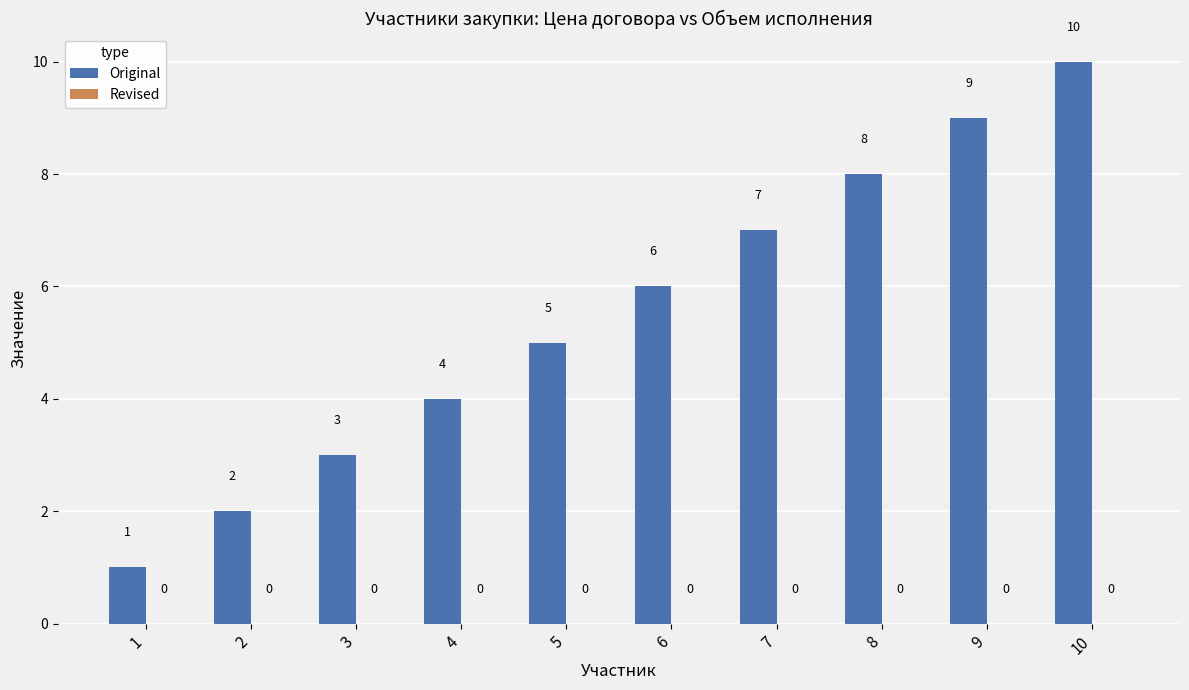

Count the number of categories in the chart.

10